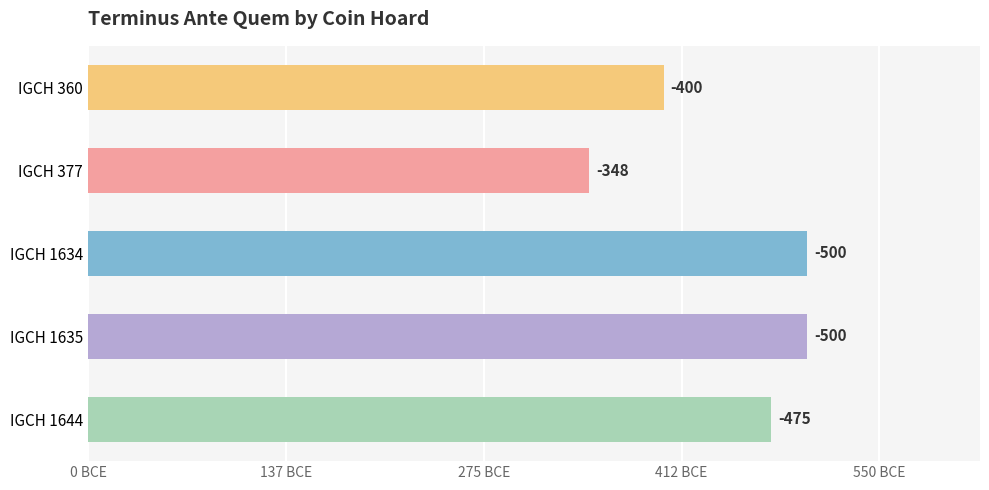

How many bars are there in total?

5